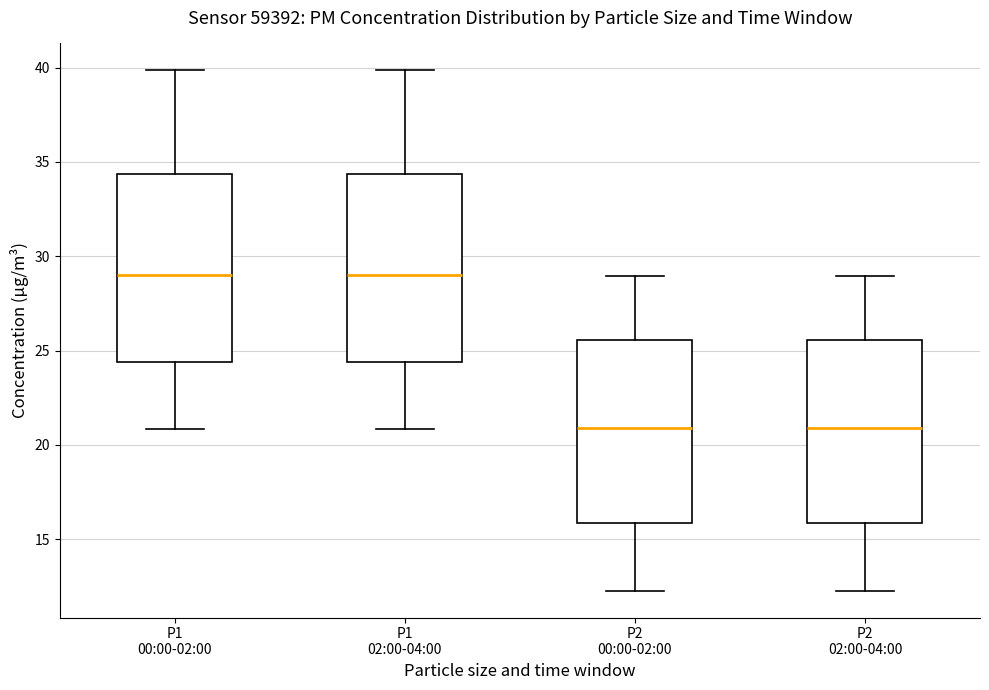

Reading left to right, transcribe this box plot: for each box, give where its median line is, the range the box spans, and where its two whiskers end, as read against the y-axis. The values are not printed on the chart, so give them approximately, as read against the axis.

P1 00:00-02:00: median 29.0, box 24.5 to 34.5, whiskers 21.0 to 40.0
P1 02:00-04:00: median 29.0, box 24.5 to 34.5, whiskers 21.0 to 40.0
P2 00:00-02:00: median 21.0, box 16.0 to 25.5, whiskers 12.0 to 29.0
P2 02:00-04:00: median 21.0, box 16.0 to 25.5, whiskers 12.0 to 29.0